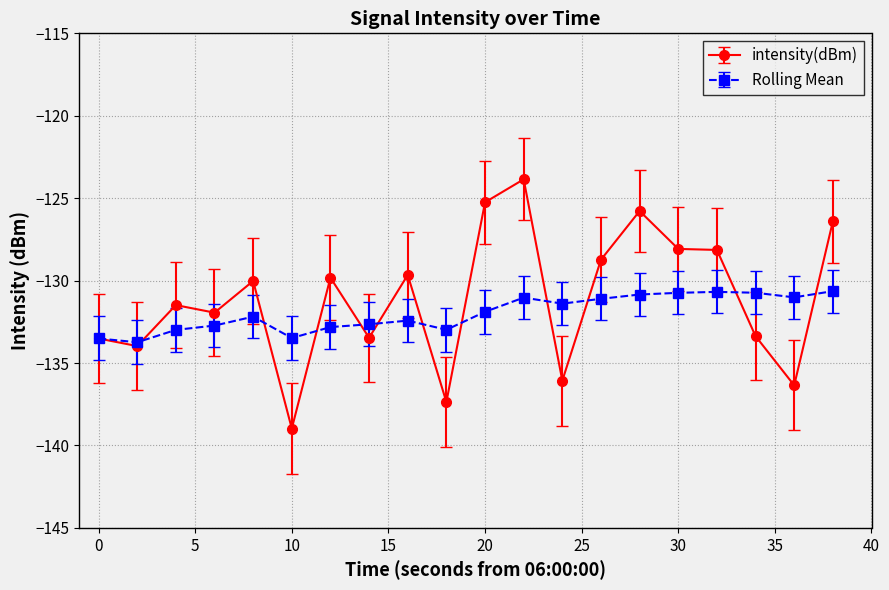

What is the minimum value shown in the chart?

-139.0